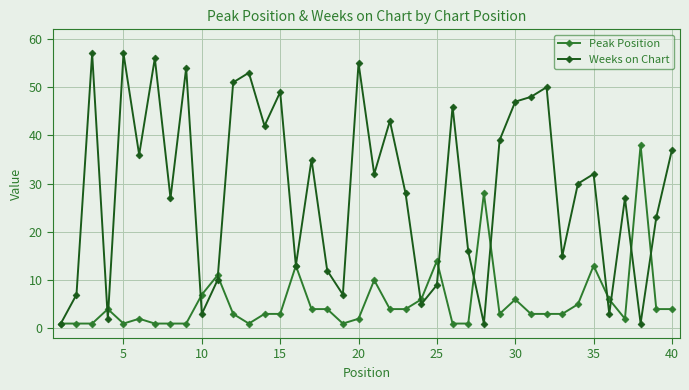

What is the greatest value displayed?

57